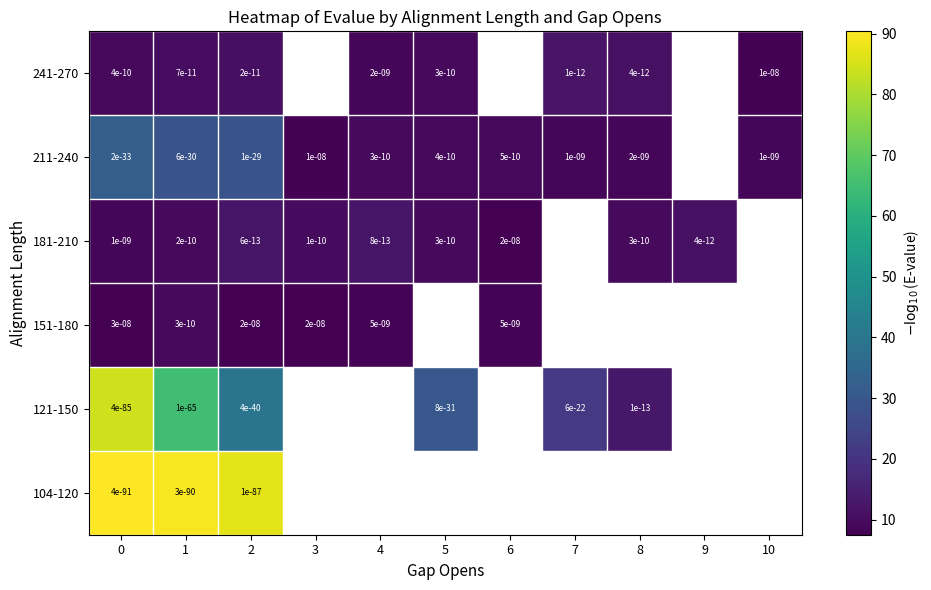

Rank the series by their maximum value, from lowest to highest.

151-180, 241-270, 181-210, 211-240, 121-150, 104-120